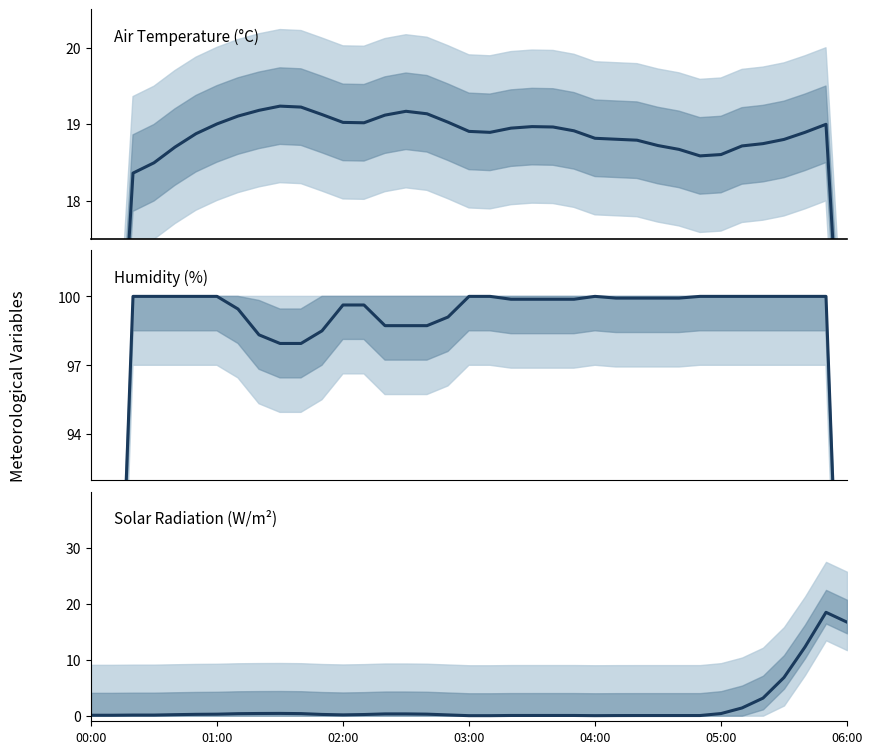

Count the number of data series in this chart.

3